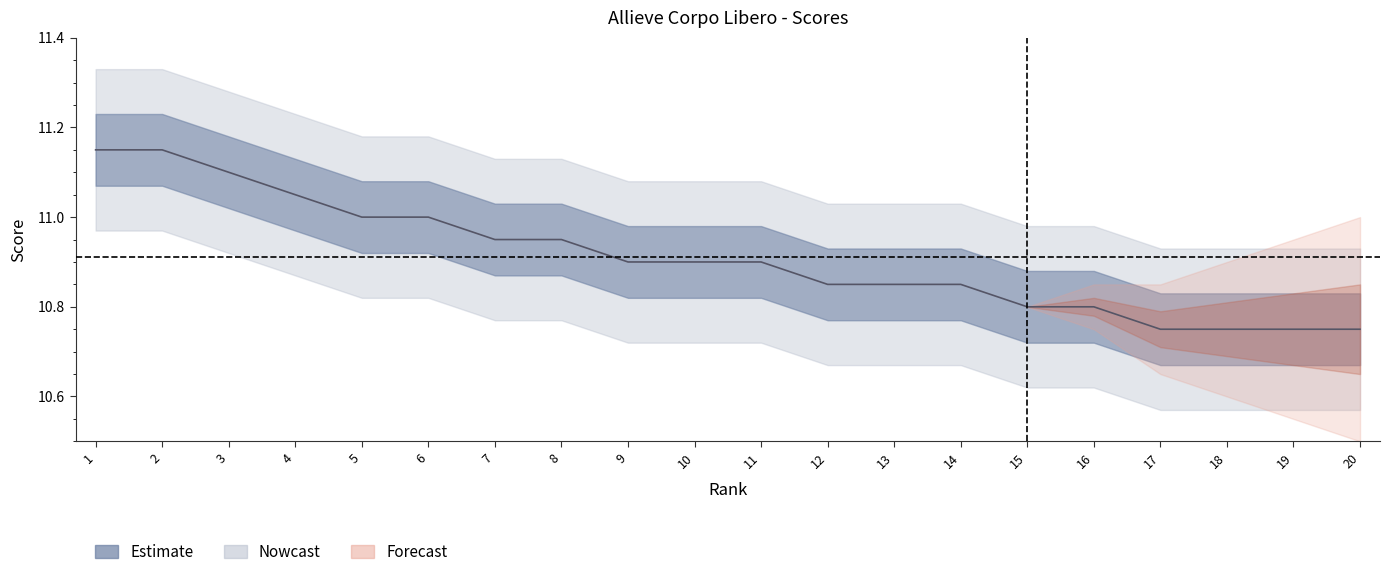

What is the value of the 10th point from the left?

10.9